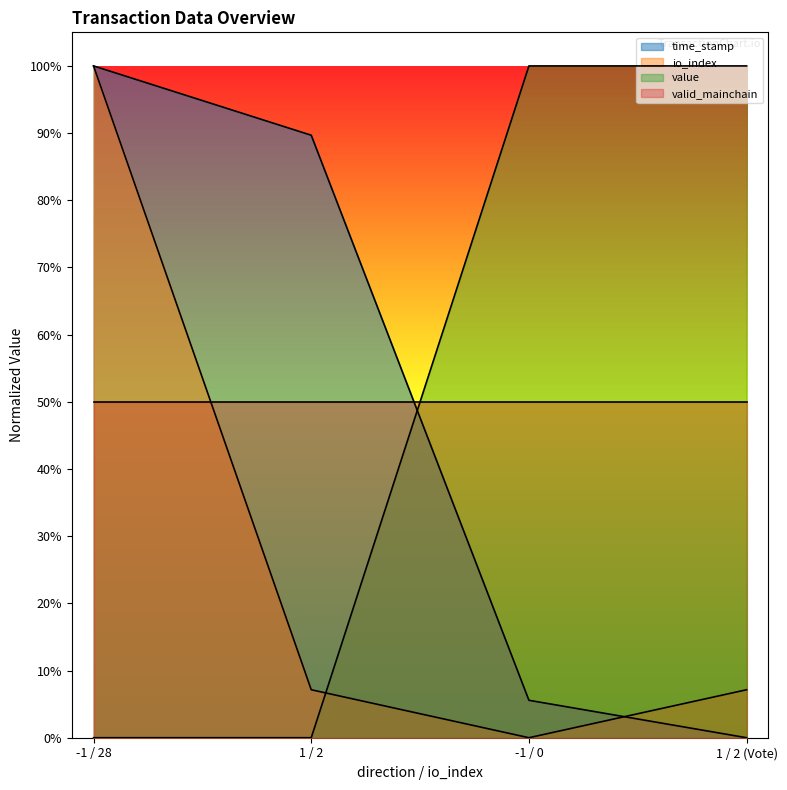

What are all the series names shown in the legend?

time_stamp, io_index, value, valid_mainchain